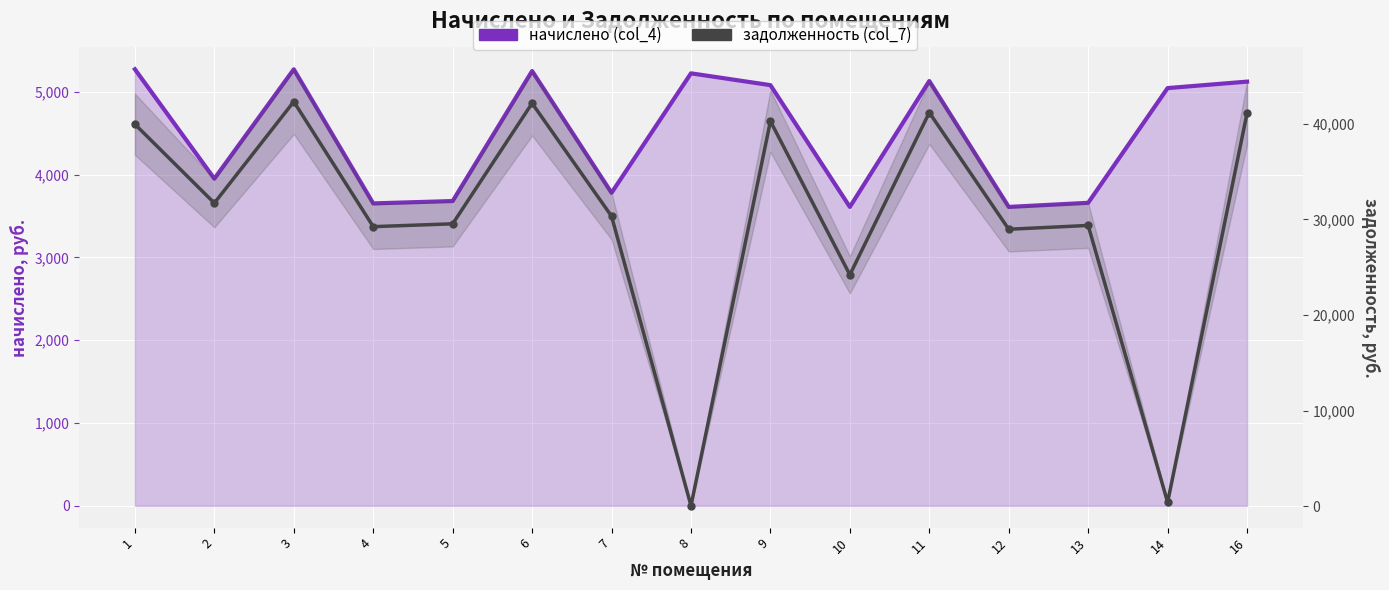

Rank the series by their maximum value, from highest to lowest.

задолженность (col_7), начислено (col_4)